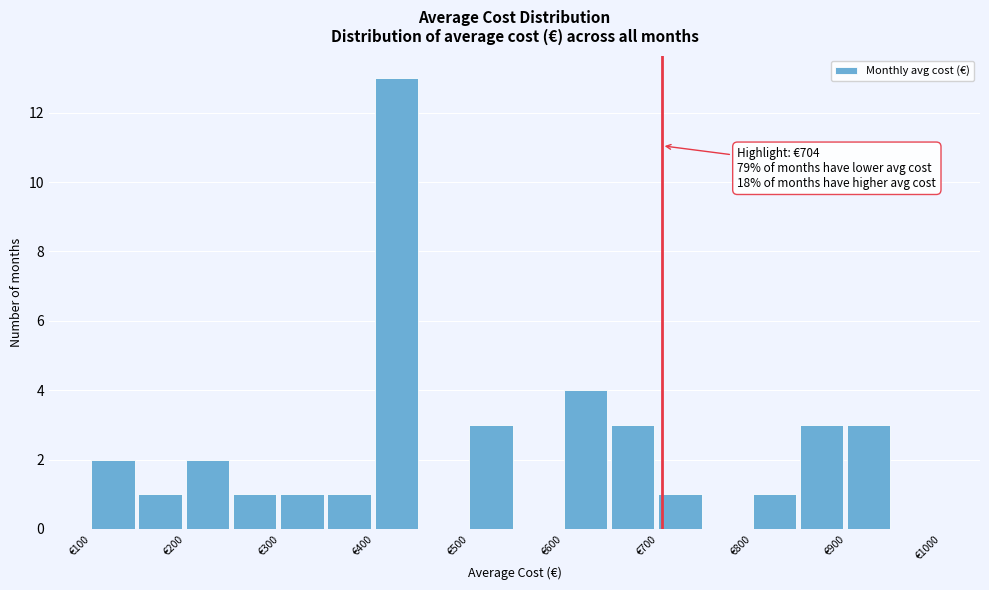

Over which range of the x-axis is the bar tallest?

400 to 450